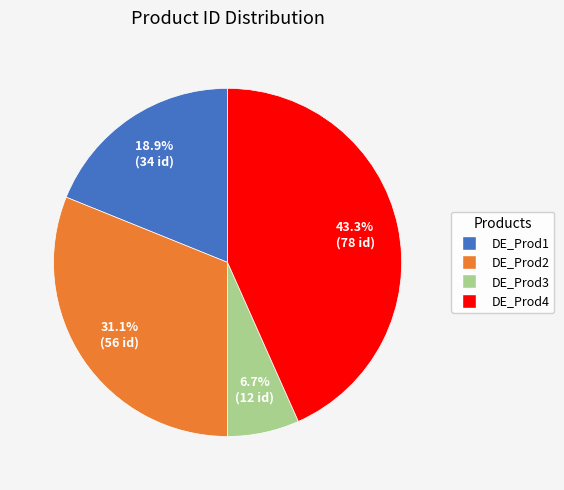

How many segments does this pie chart have?

4